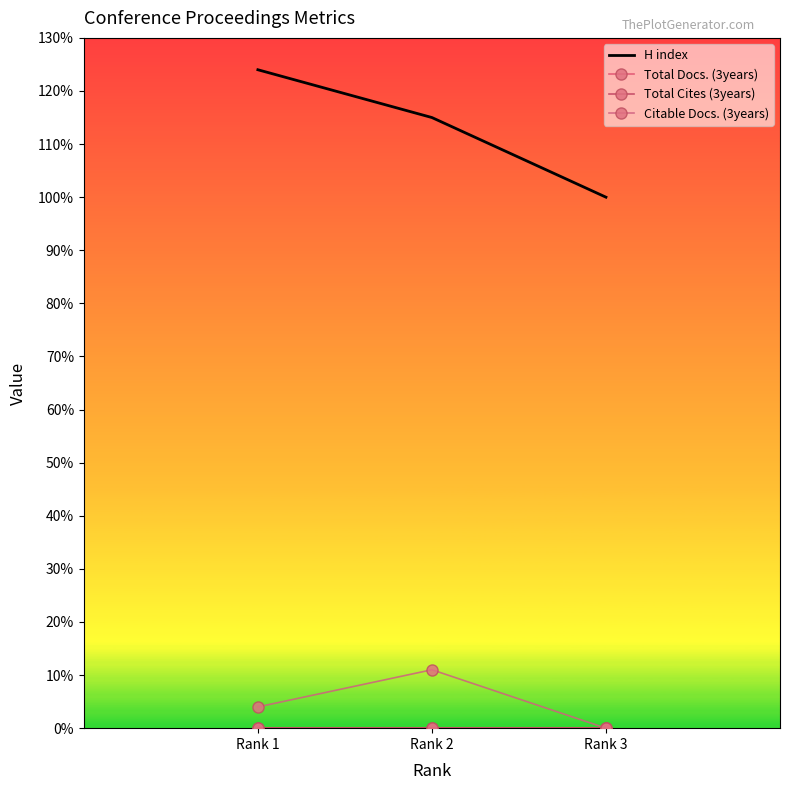

Which has a higher value, Rank 1 or Rank 2?

Rank 1